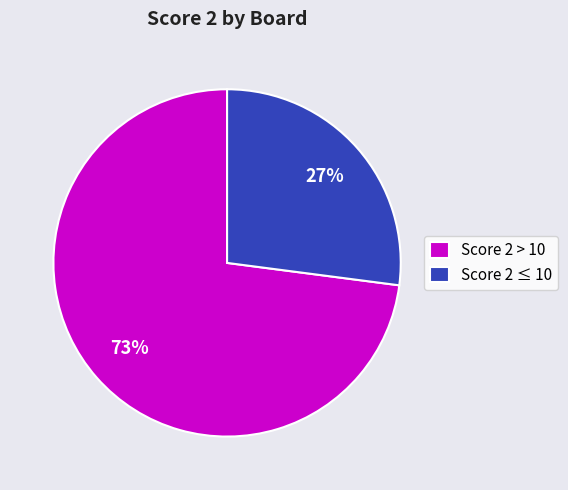

What percentage is the Score 2 ≤ 10 slice, to the nearest percent?

27%